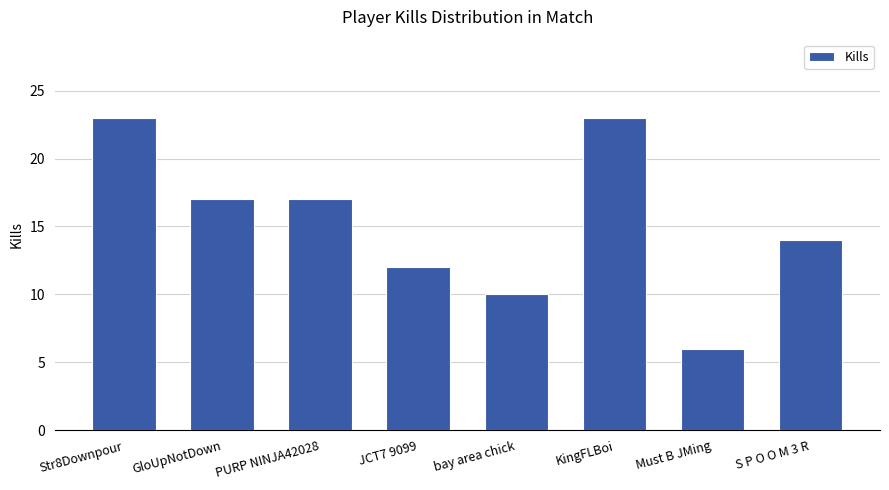

The chart shows a value of 6 at Must B JMing. True or false?

True